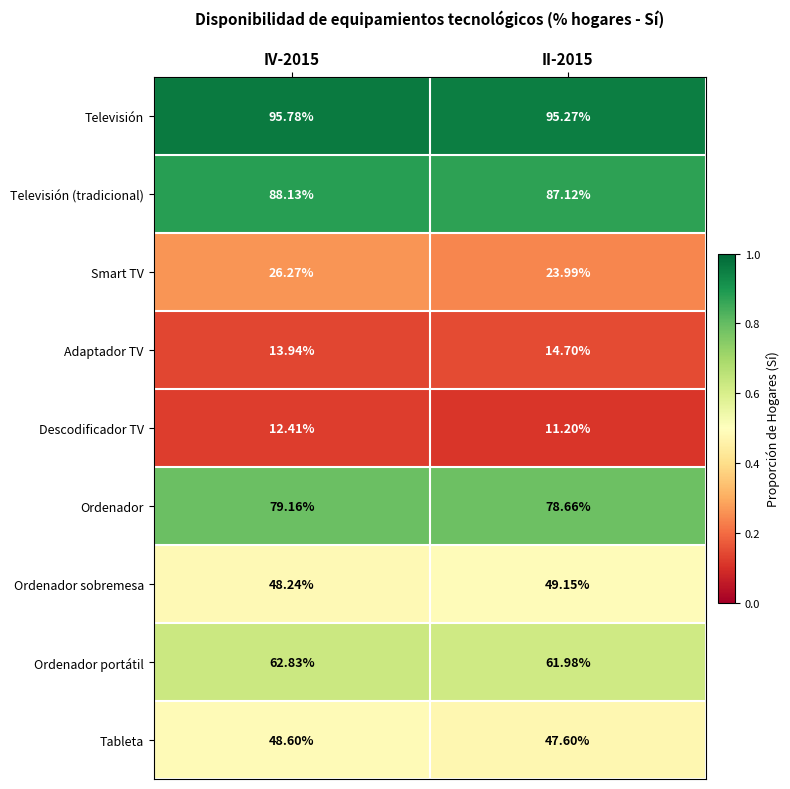

Which series has the largest range (max minus min)?

Smart TV